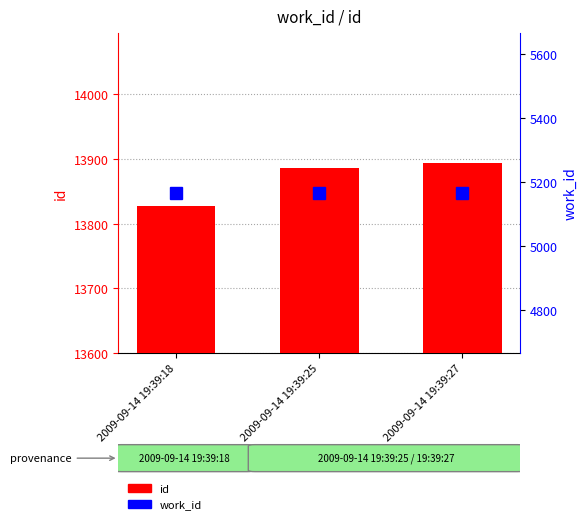

Reading left to right, list all the values displayed in this chart.

id: 13827	13886	13894
work_id: 5164	5164	5164